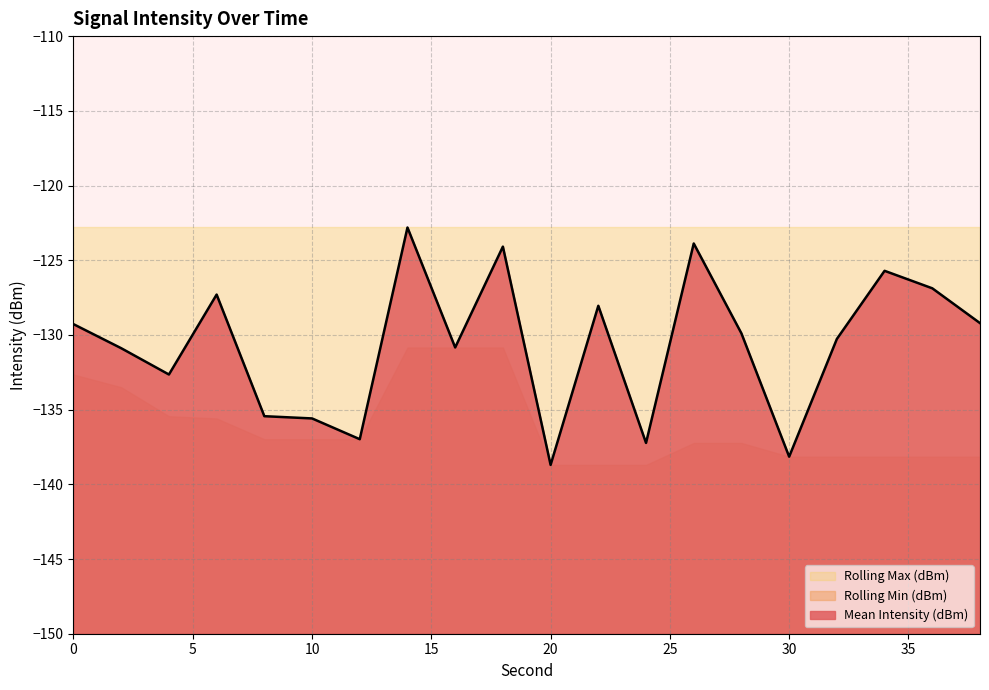

How many data points does each series have?

20